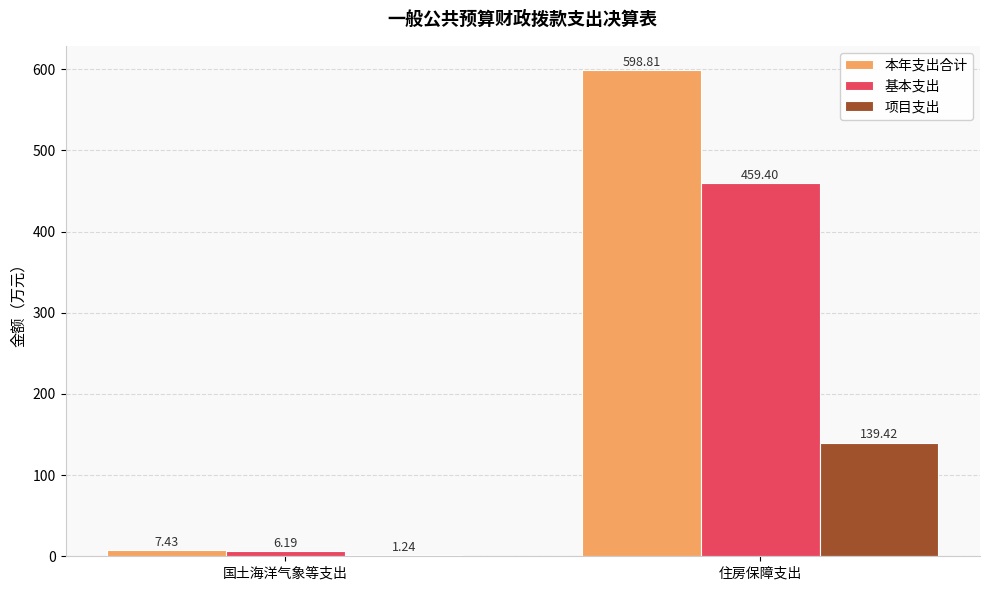

At which label does 基本支出 reach its peak?

住房保障支出